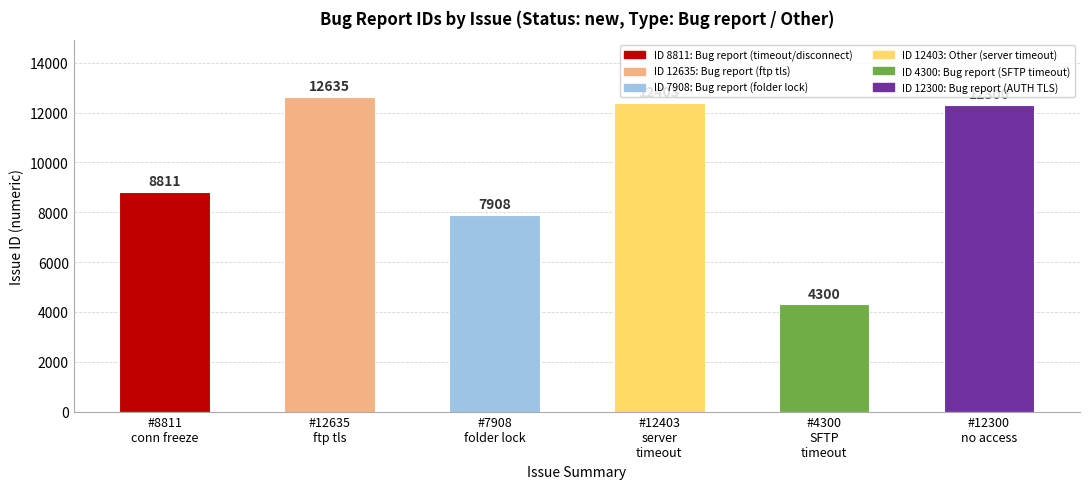

How many categories are shown in the chart?

6